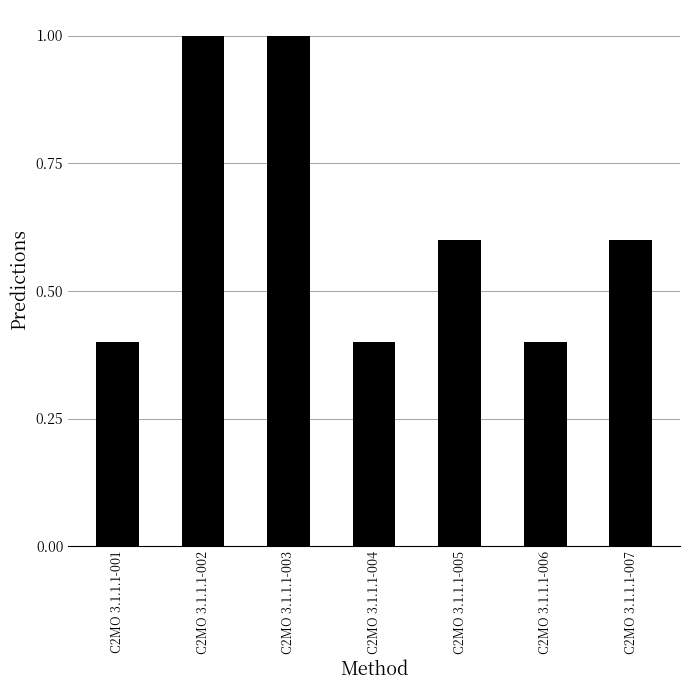

What is the maximum value shown in the chart?

1.0